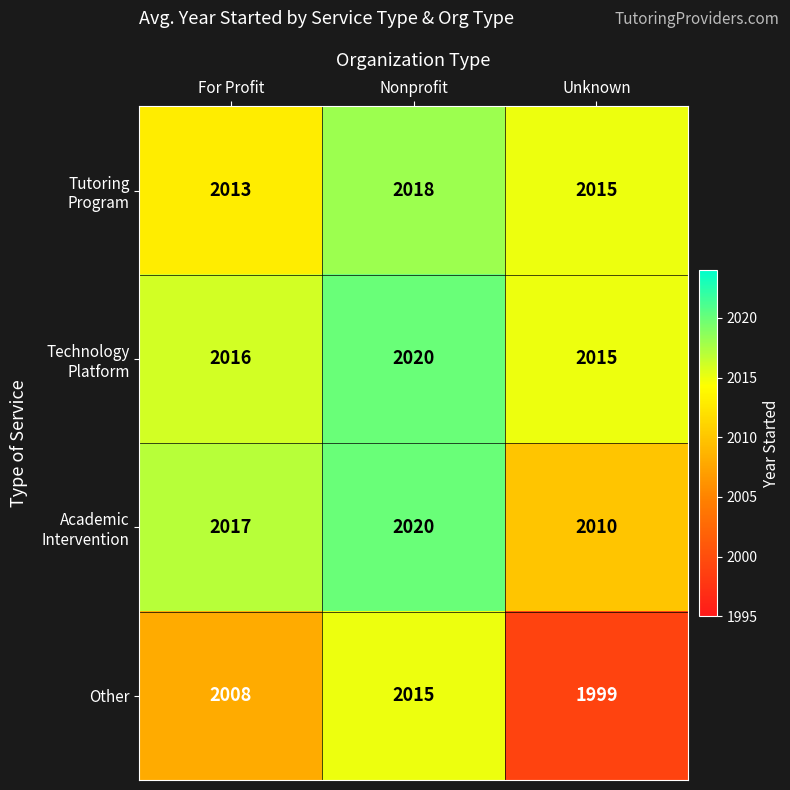

Which series changed the most between For Profit and Nonprofit?

Other